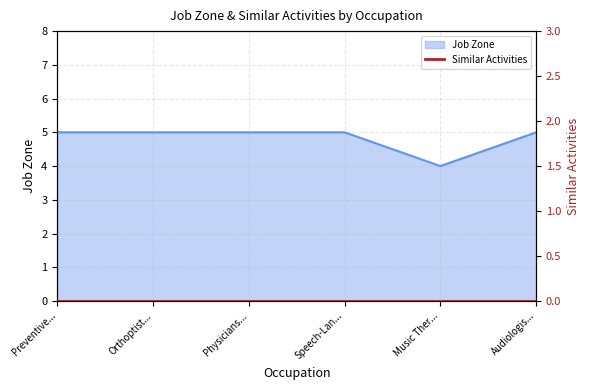

The value of Job Zone at Preventive... is 1. True or false?

False